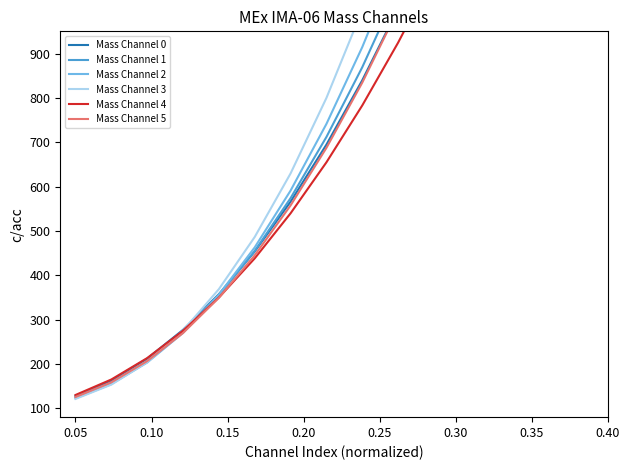

What is the minimum value for Mass Channel 5?

125.5